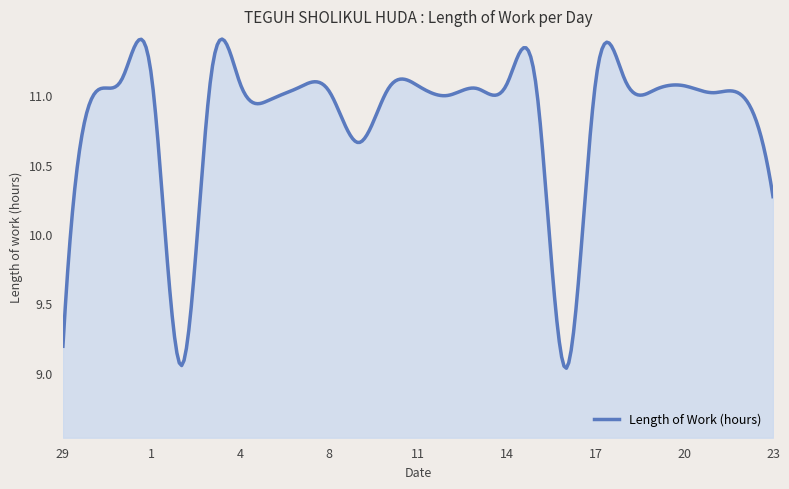

What is the difference between the maximum and minimum values?

2.4